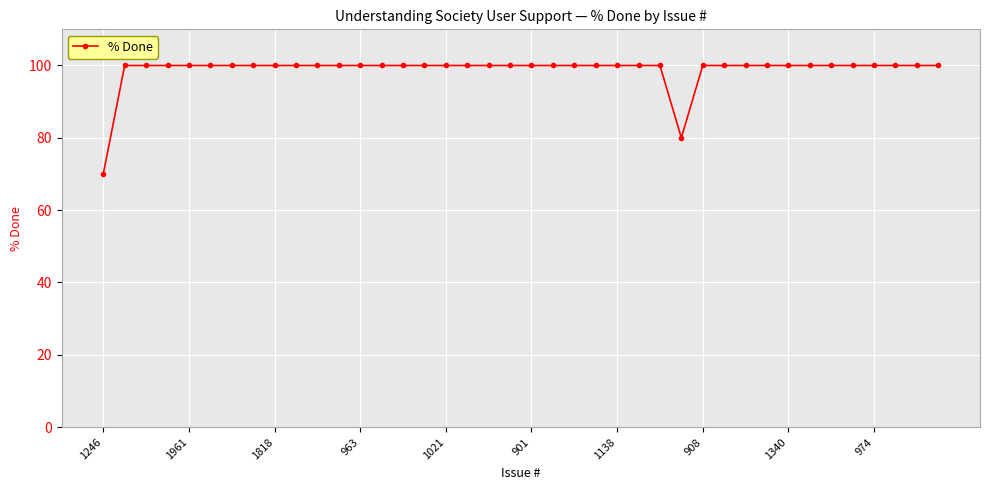

How many distinct data groups are displayed?

1